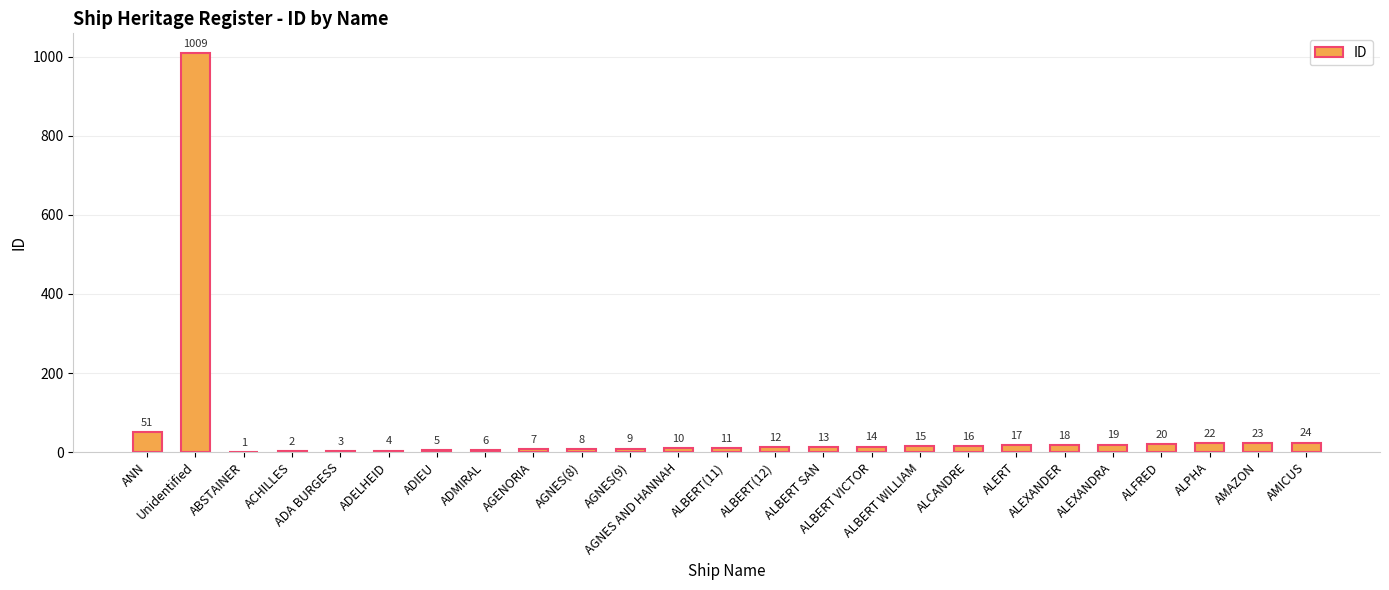

What is the sum of all values?

1339